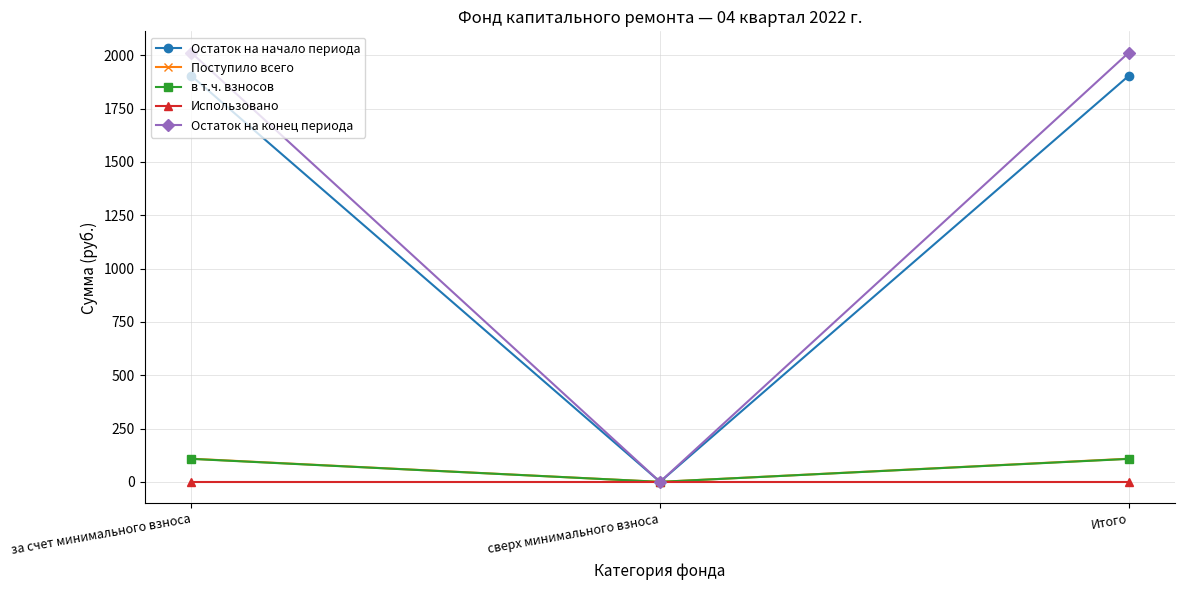

Does the chart have visible grid lines?

Yes